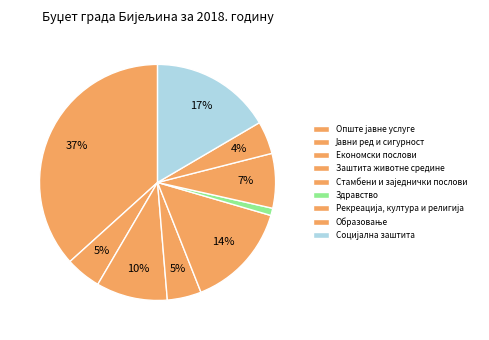

Combined, what portion of the pie is Опште јавне услуге and Стамбени и заједнички послови?

51.2%